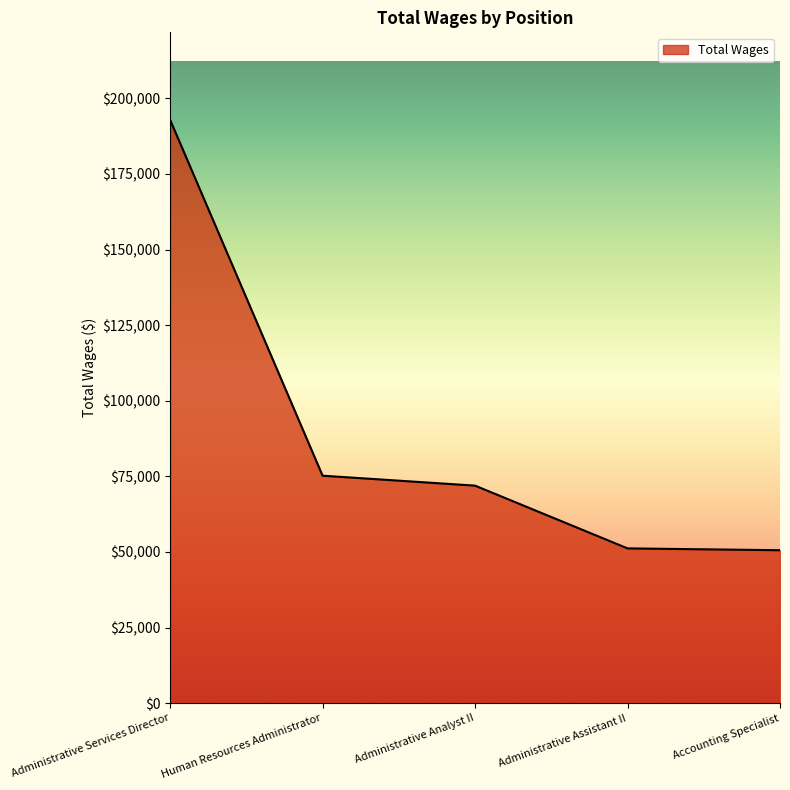

Count the number of data series in this chart.

1